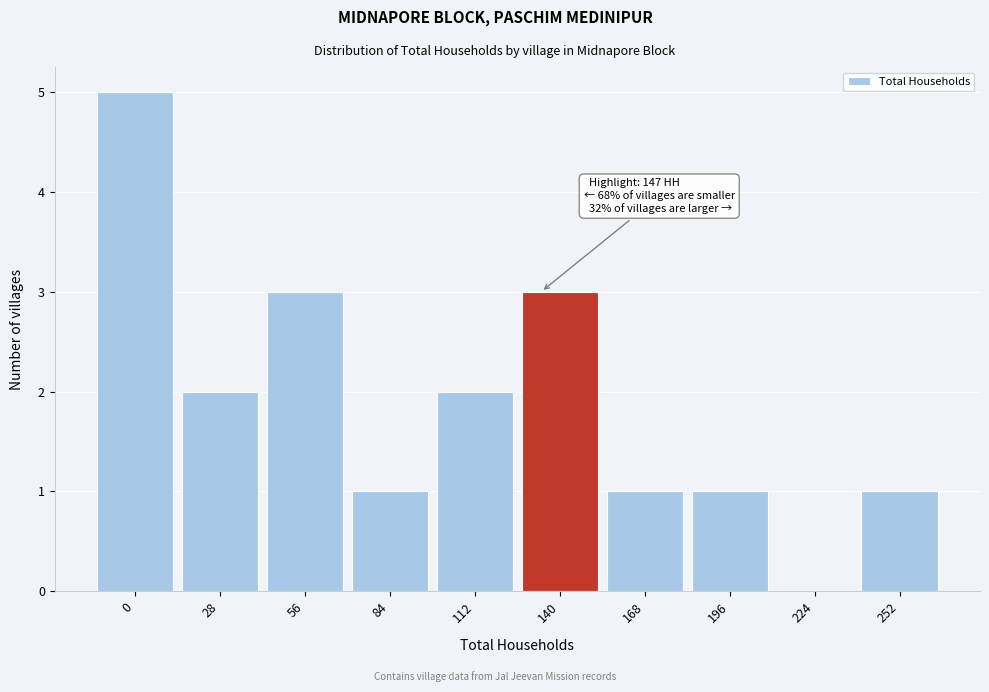

Reading right to left, extract all data points from this chart.

252=1	224=0	196=1	168=1	140=3	112=2	84=1	56=3	28=2	0=5